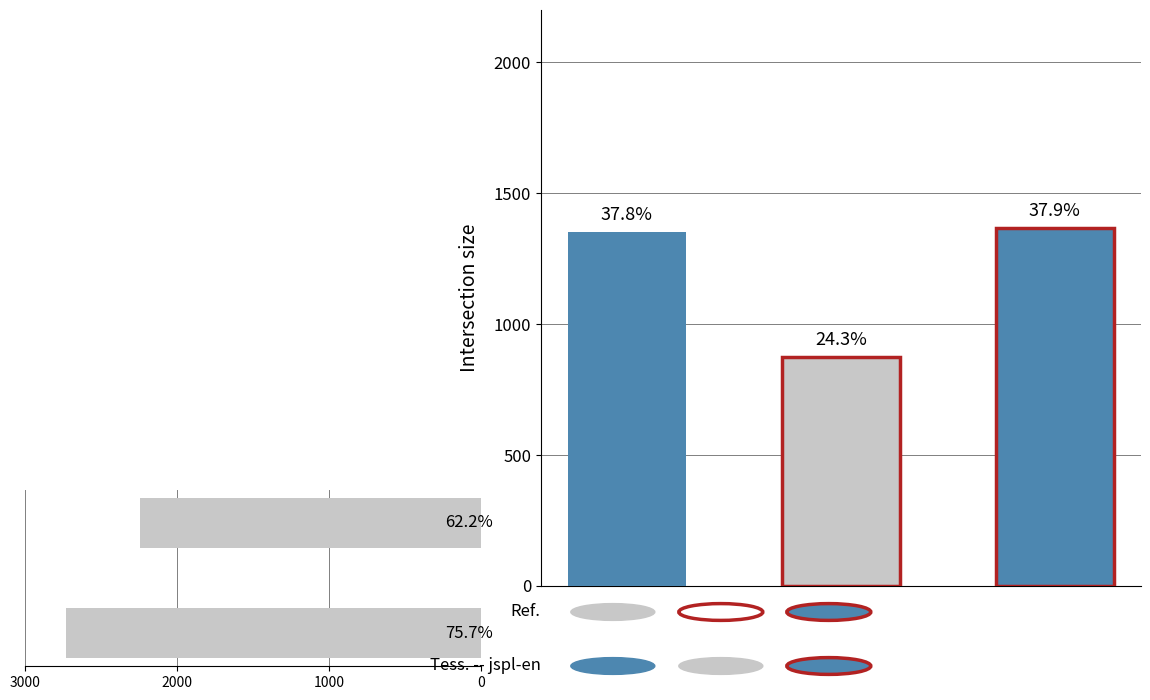

What is the average value?

2486